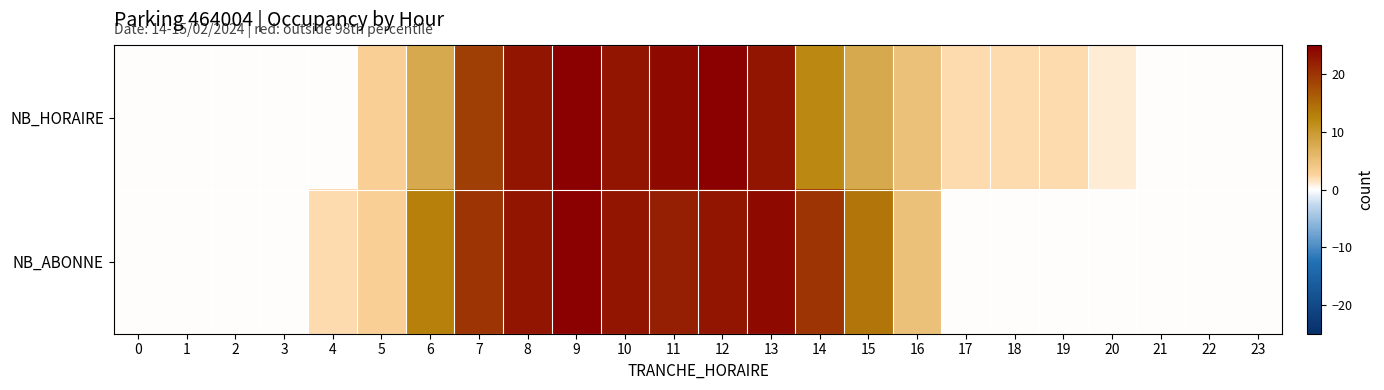

Reading left to right, what are all the values shown in this chart?

NB_HORAIRE: 0=0	1=0	2=0	3=0	4=0	5=3	6=8	7=19	8=23	9=25	10=23	11=24	12=25	13=23	14=12	15=8	16=5	17=2	18=2	19=2	20=1	21=0	22=0	23=0
NB_ABONNE: 0=0	1=0	2=0	3=0	4=2	5=3	6=13	7=20	8=23	9=25	10=23	11=22	12=23	13=24	14=20	15=14	16=5	17=0	18=0	19=0	20=0	21=0	22=0	23=0